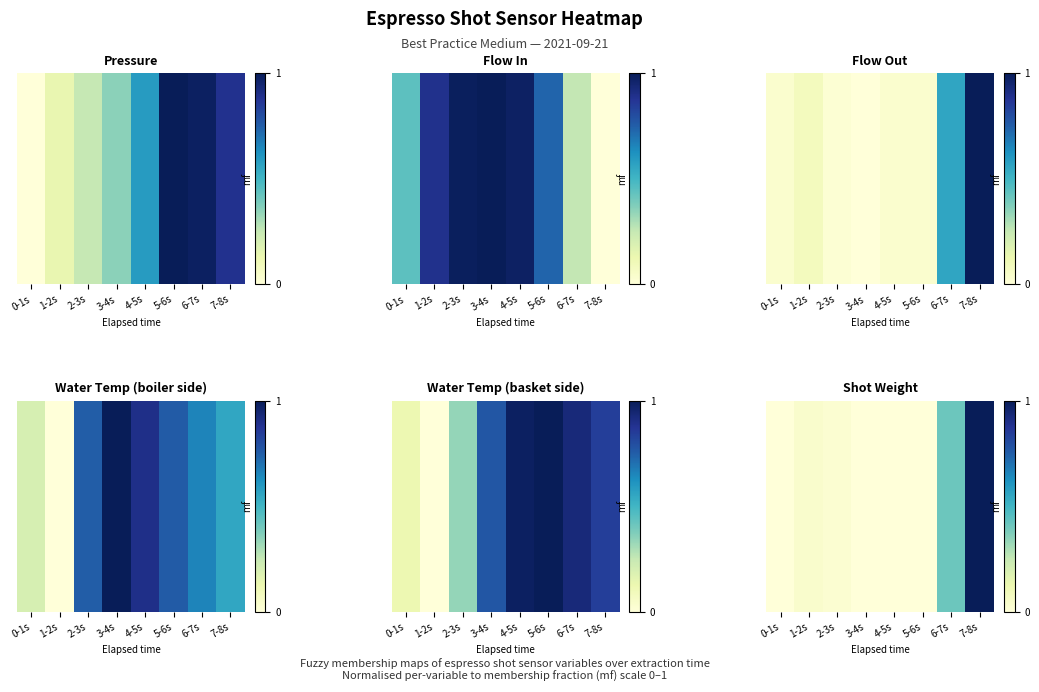

Rank the categories by value from lowest to highest.

0-1s, 3-4s, 4-5s, 5-6s, 2-3s, 1-2s, 6-7s, 7-8s